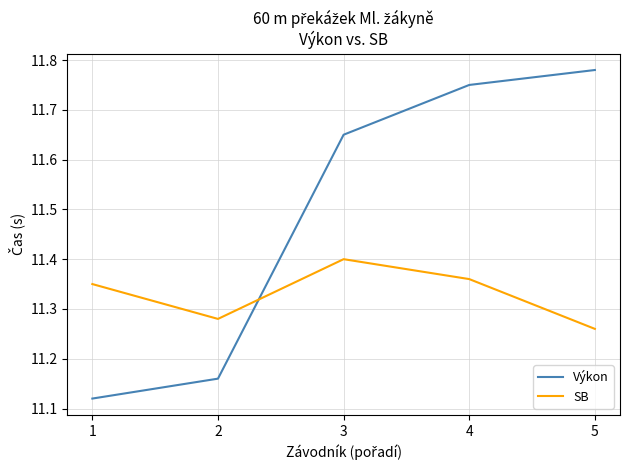

List the series in order of their overall mean, highest first.

Výkon, SB